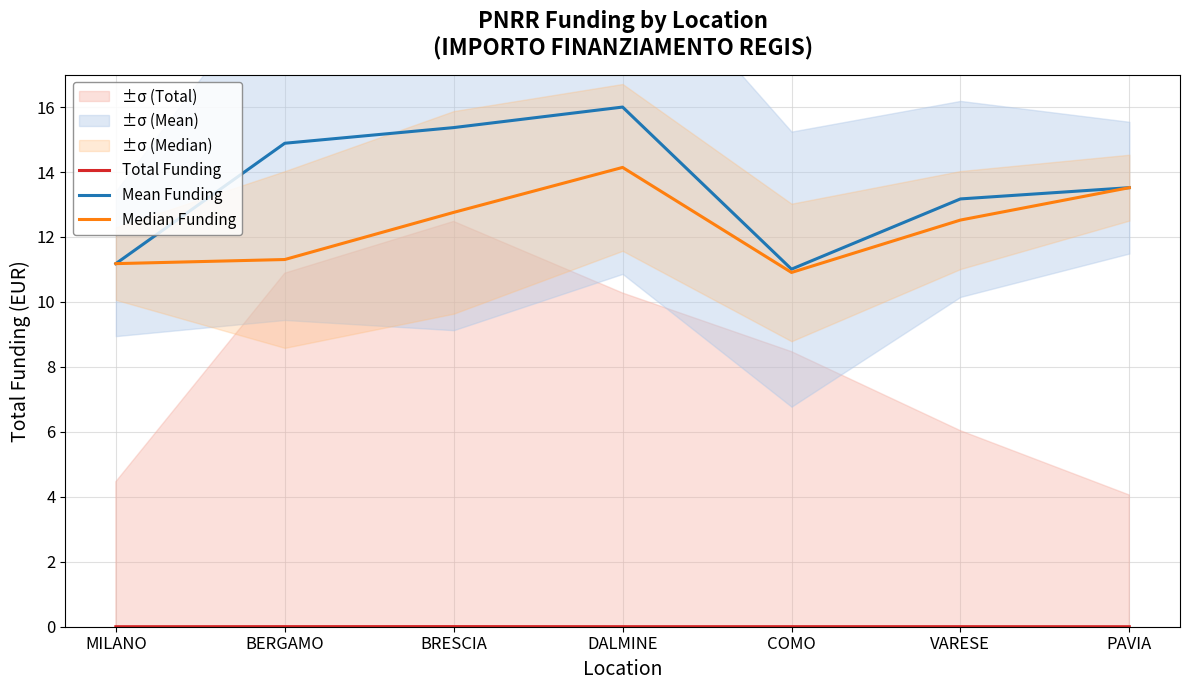

What position from the right is COMO?

3